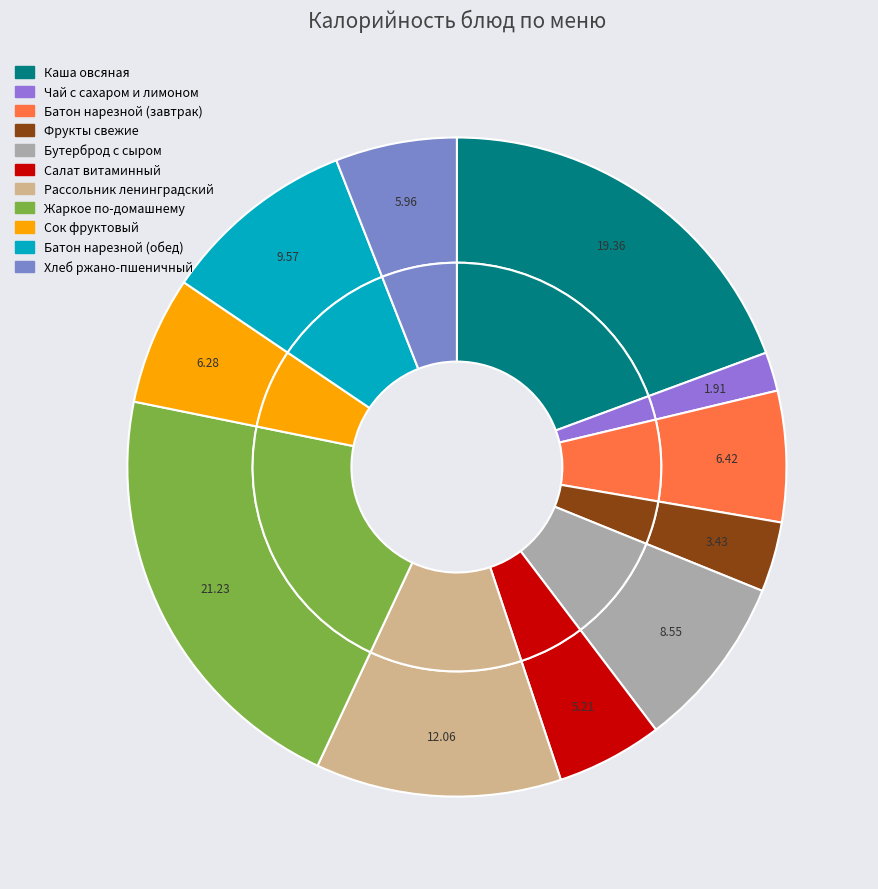

Is Батон нарезной (обед) the majority of the pie?

No